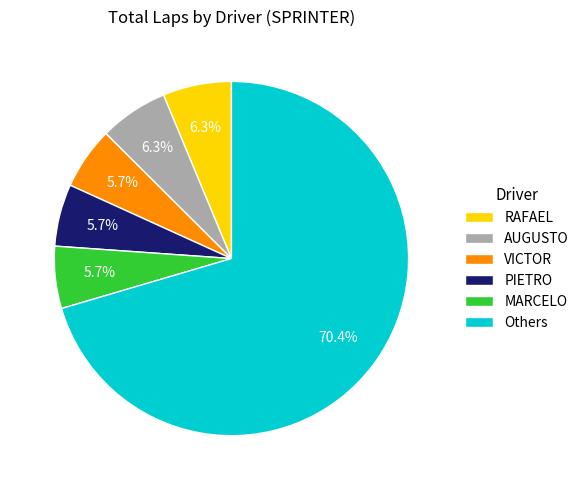

Which slice is the largest?

Others